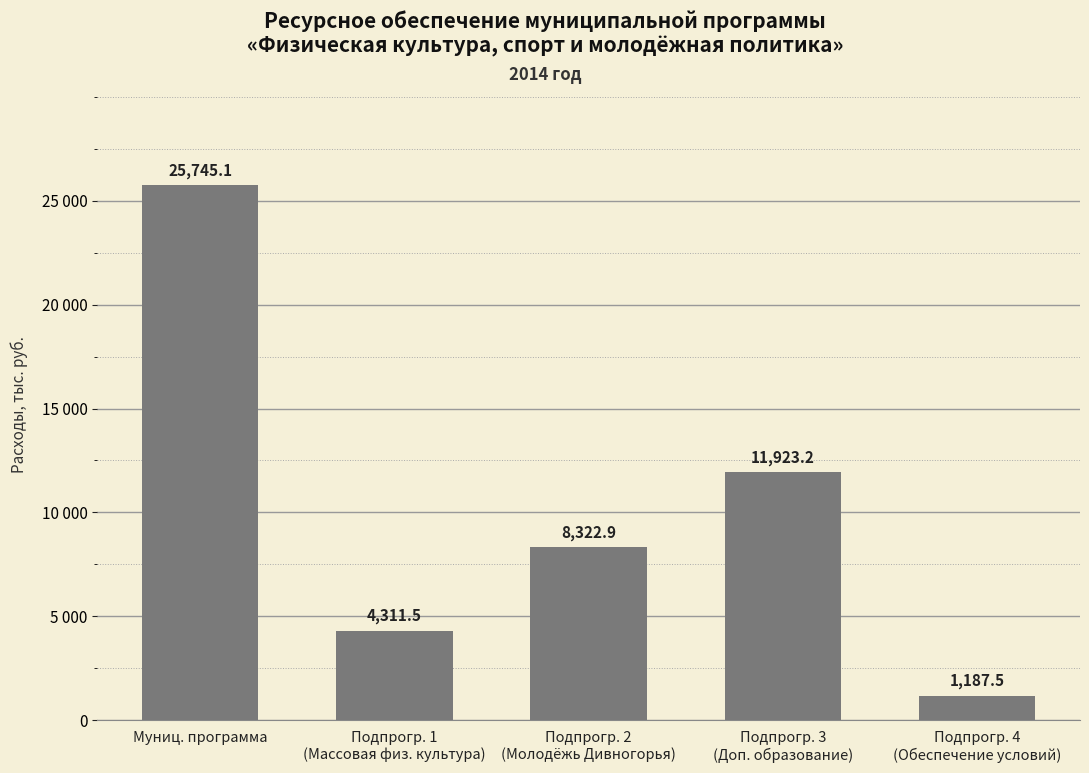

Are the bars horizontal?

No